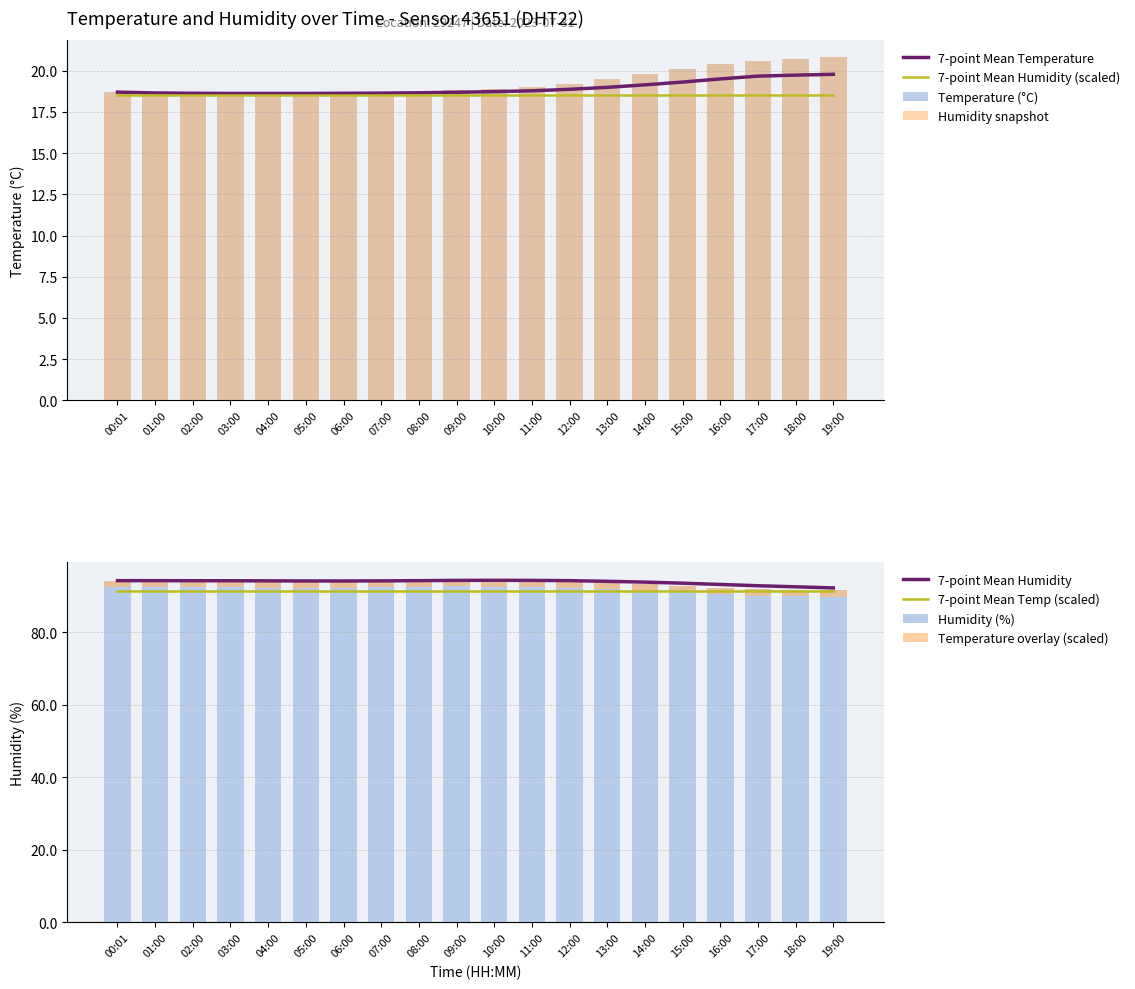

What is the value of the temperature bar at the 3rd from the left?

18.6